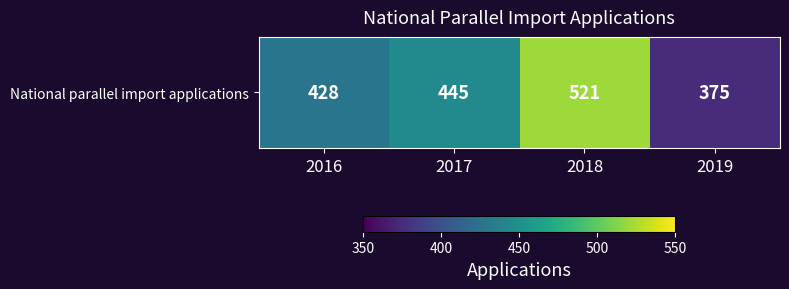

Where is the data nearest to the value 448?

2017